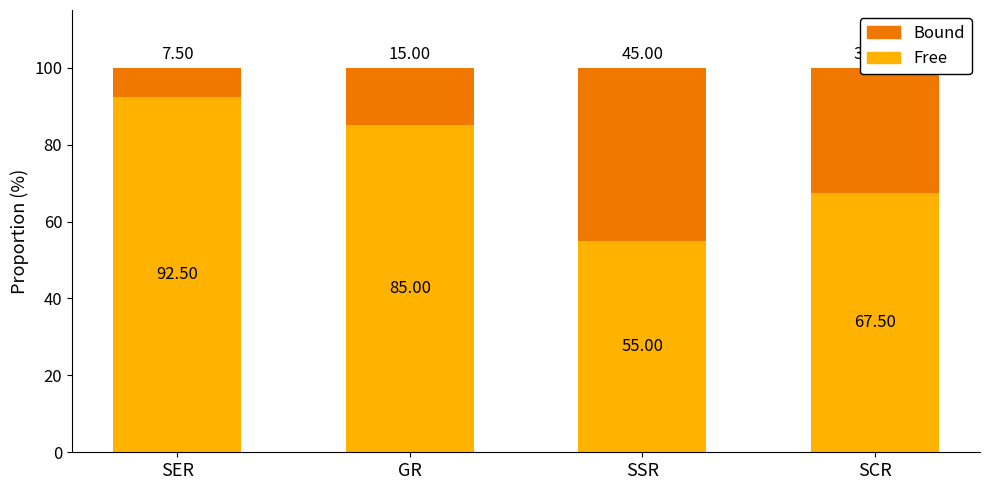

At which label is Free closest to 73?

SCR